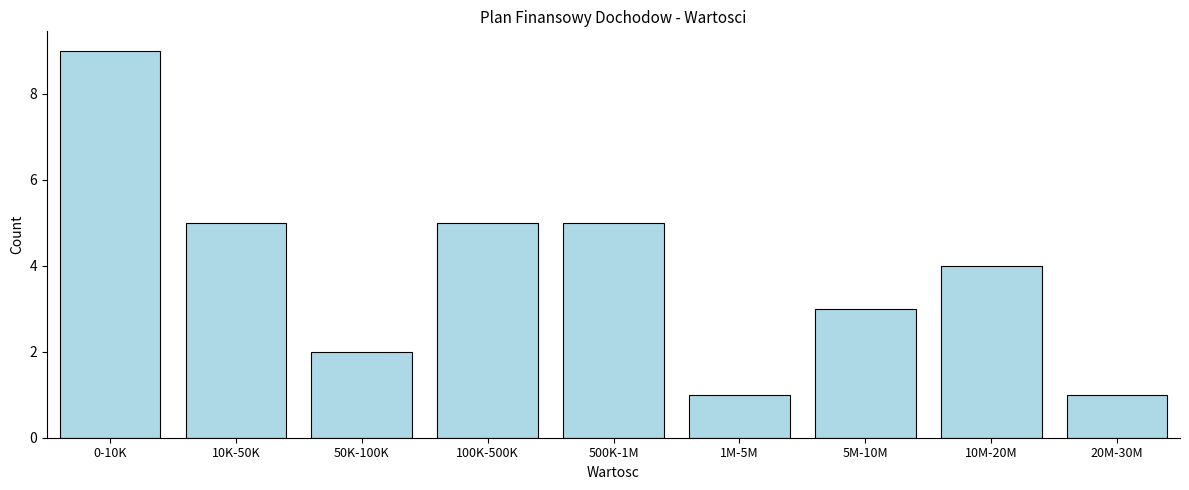

Reading left to right, list all the values displayed in this chart.

0-10K=9	10K-50K=5	50K-100K=2	100K-500K=5	500K-1M=5	1M-5M=1	5M-10M=3	10M-20M=4	20M-30M=1